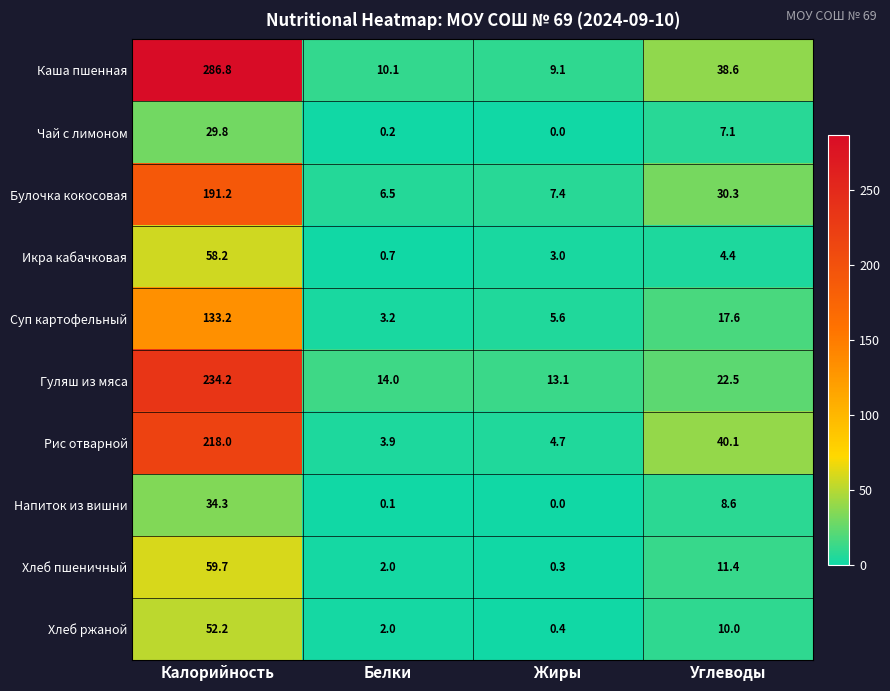

Which label corresponds to the largest value in the chart?

Калорийность